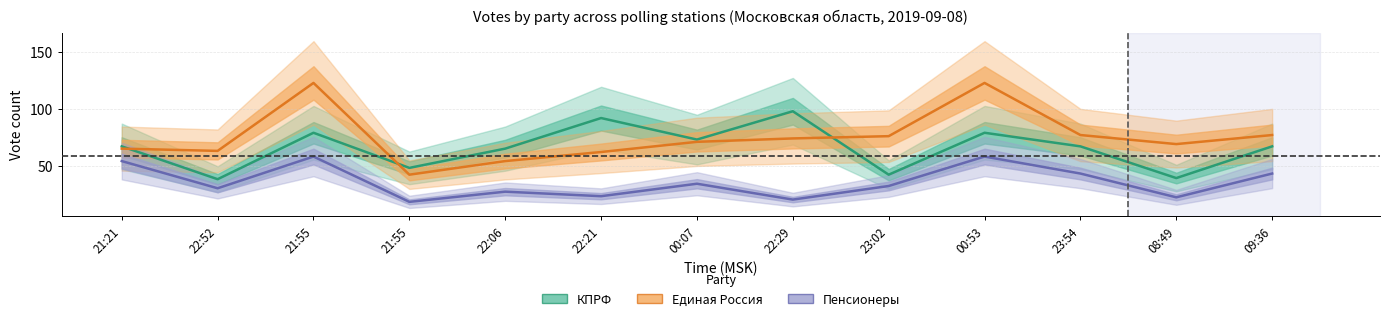

What is the smallest value displayed?

18